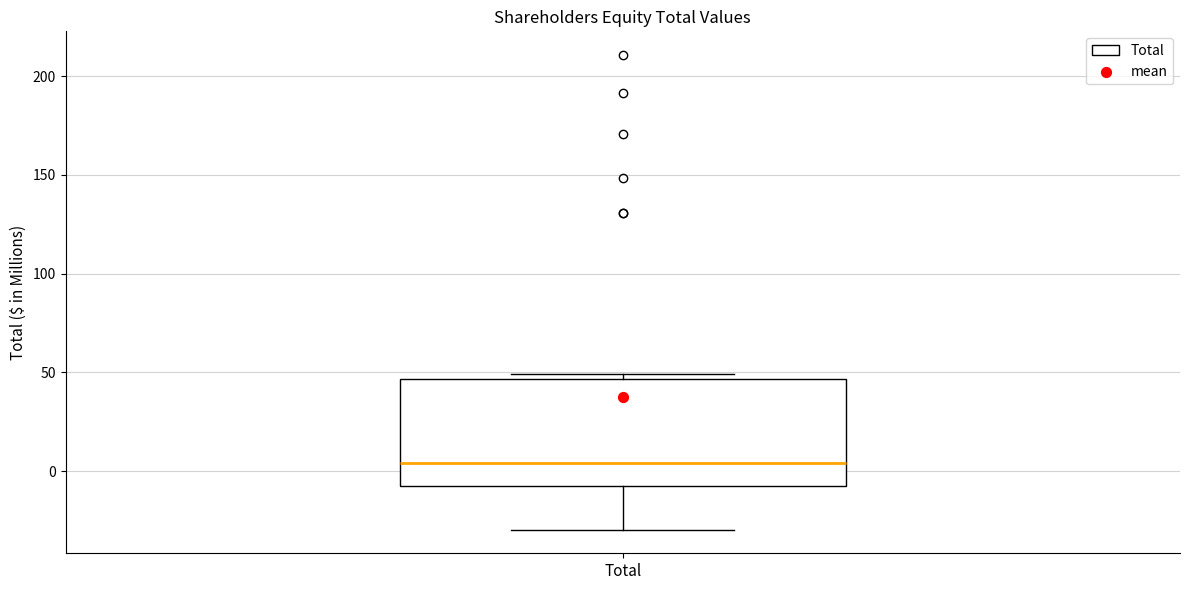

Where does the lower whisker of the box for Total end on the y-axis? The values are not printed on the chart, so give them approximately, as read against the axis.

-30